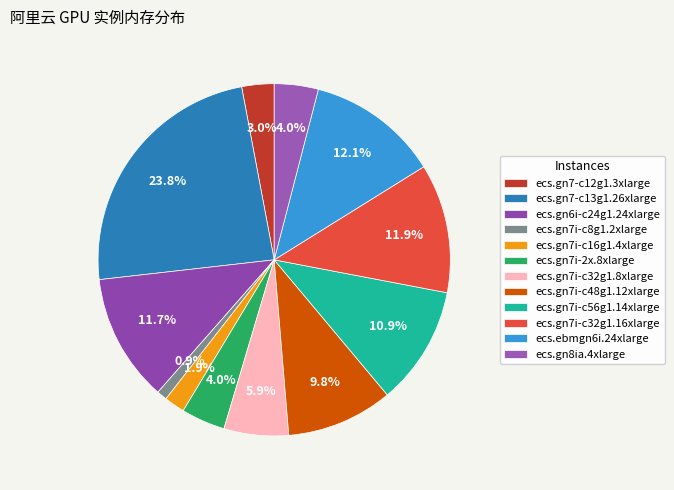

To the nearest percent, what portion does ecs.gn7i-c8g1.2xlarge represent?

1%